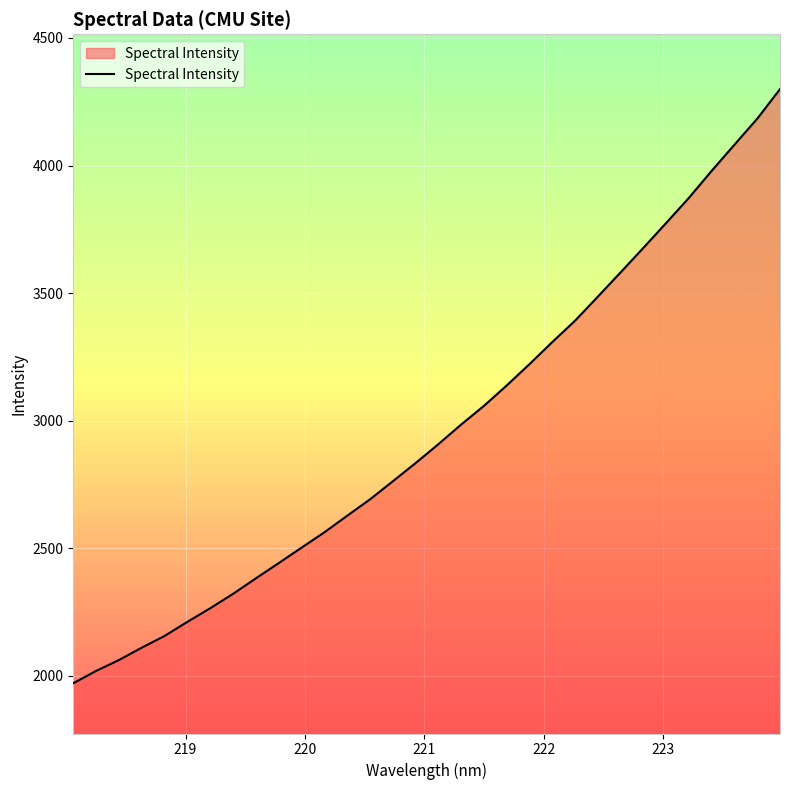

Count the number of values greater than 2907.

16